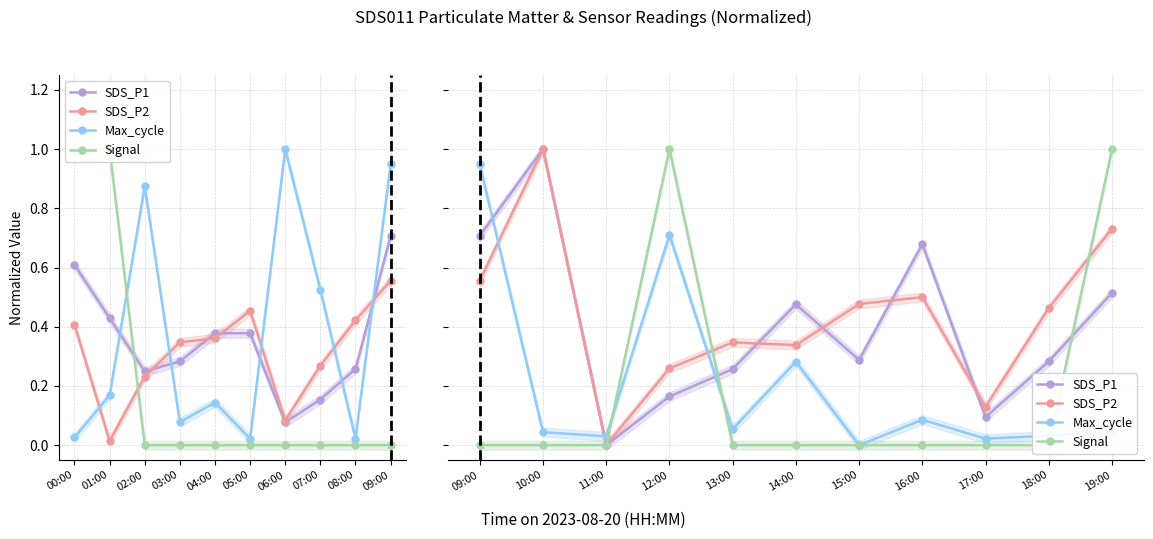

What is the difference between the maximum and minimum values in the Max_cycle series?

0.9